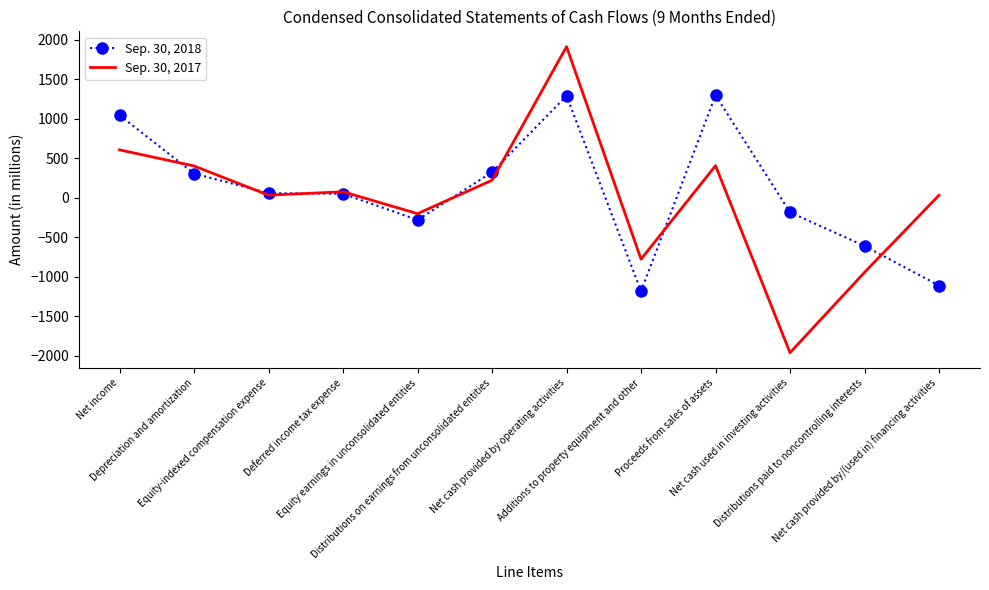

What is the spread (max minus min) of values at Equity earnings in unconsolidated entities?

80